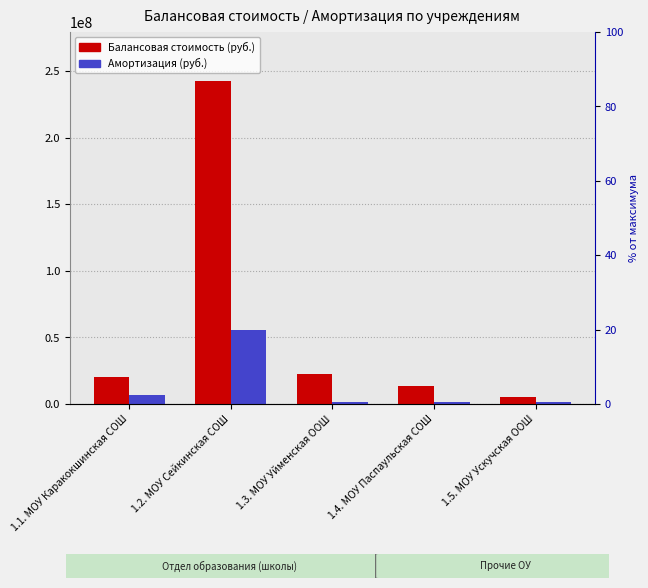

Reading left to right, transcribe all the data shown in this chart.

Балансовая стоимость (руб.): 1.1. МОУ Каракокшинская СОШ=20233099.5	1.2. МОУ Сейкинская СОШ=242944955.7	1.3. МОУ Уйменская ООШ=22383836.9	1.4. МОУ Паспаульская СОШ=13656188.6	1.5. МОУ Ускучская ООШ=4938990.1
Амортизация (руб.): 1.1. МОУ Каракокшинская СОШ=6450676.7	1.2. МОУ Сейкинская СОШ=55736060.5	1.3. МОУ Уйменская ООШ=1856443.7	1.4. МОУ Паспаульская СОШ=1569038.6	1.5. МОУ Ускучская ООШ=1350566.4